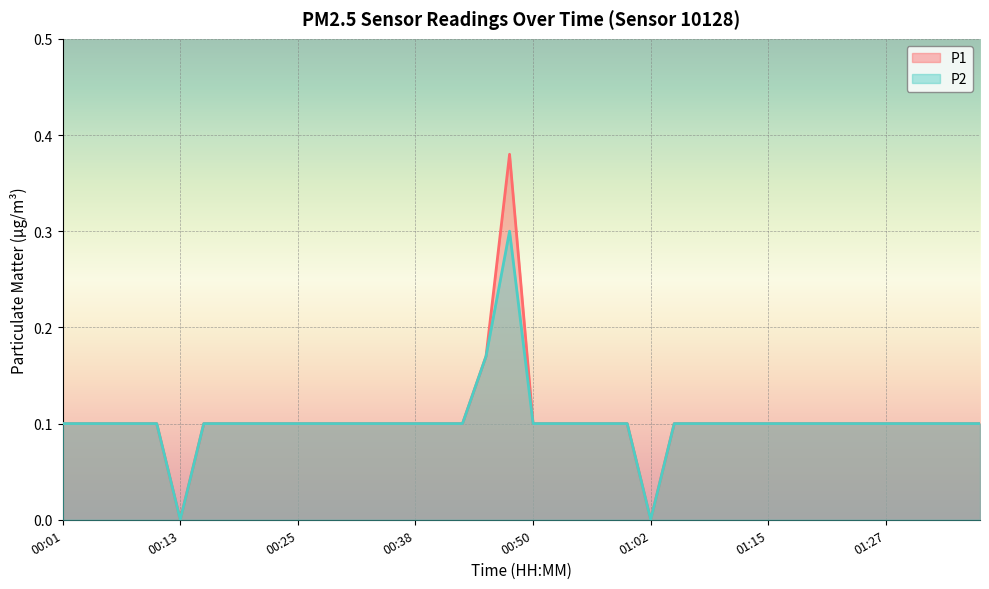

What is the greatest value displayed?

0.4